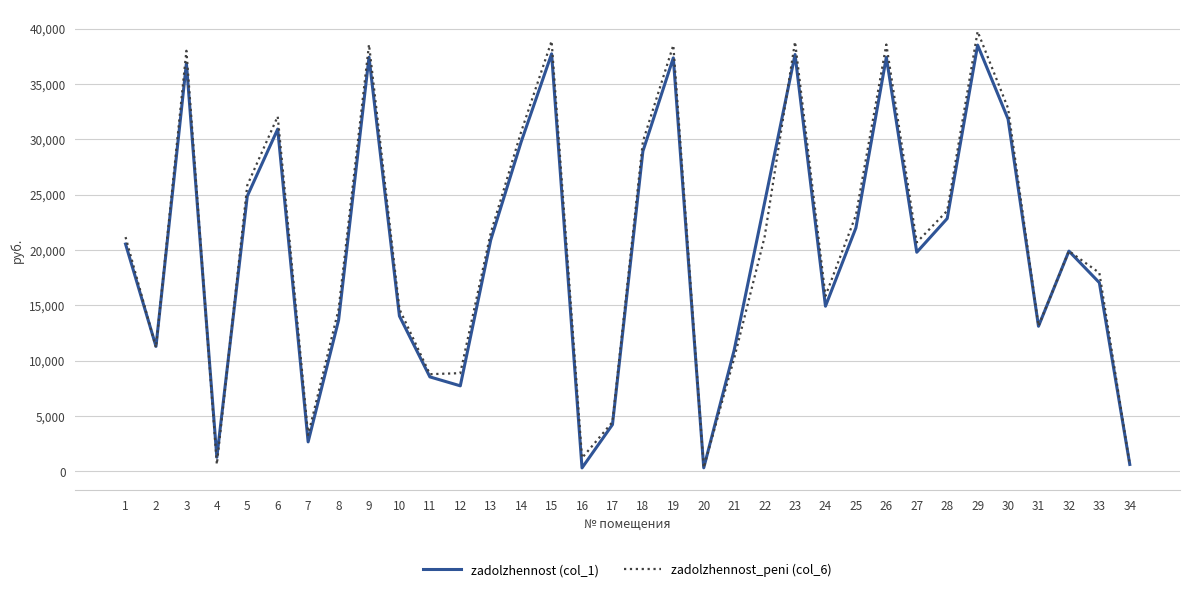

Does the chart display data point markers on the line(s)?

No